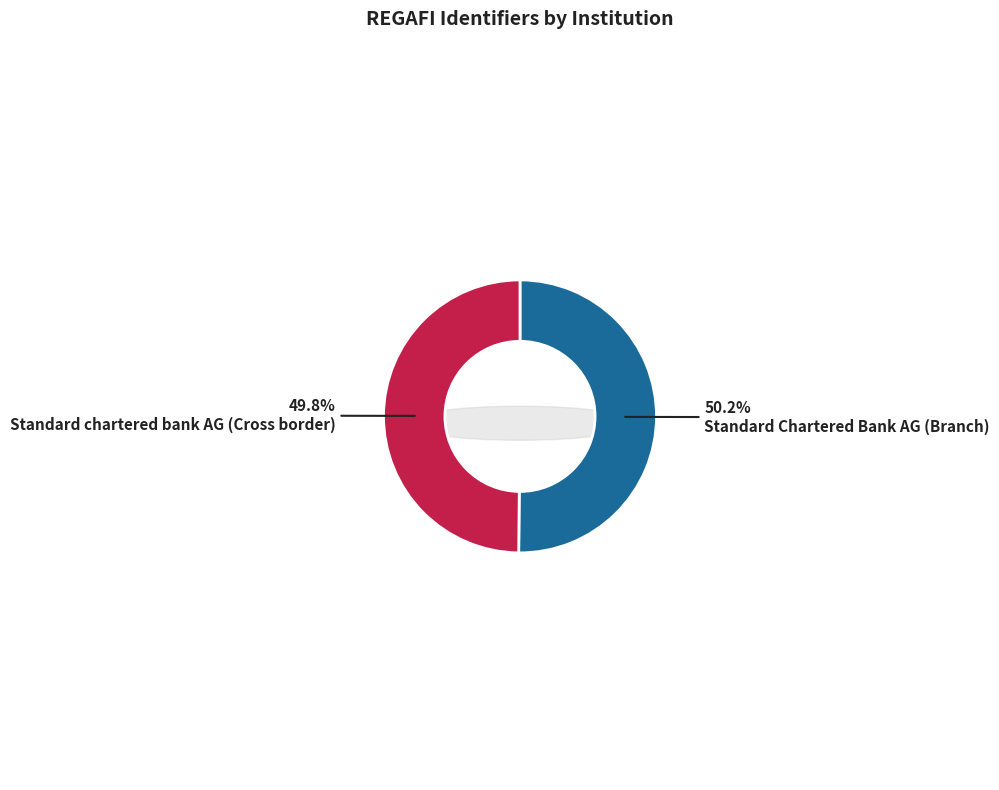

Which slice is the largest?

Standard Chartered Bank AG (Branch)